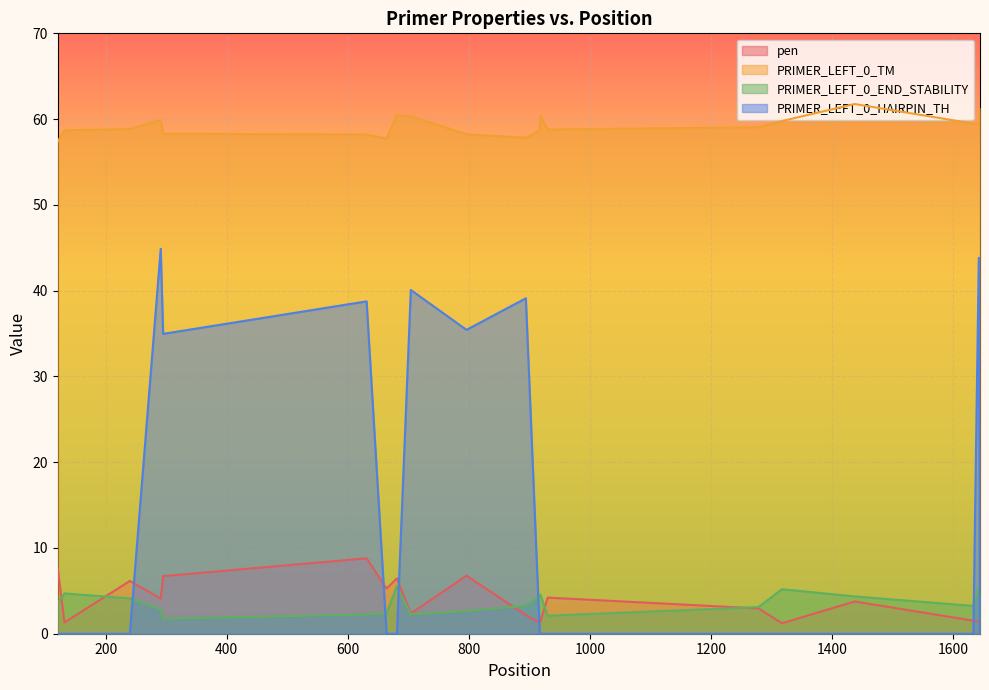

Which category has the highest value across all series?

1437